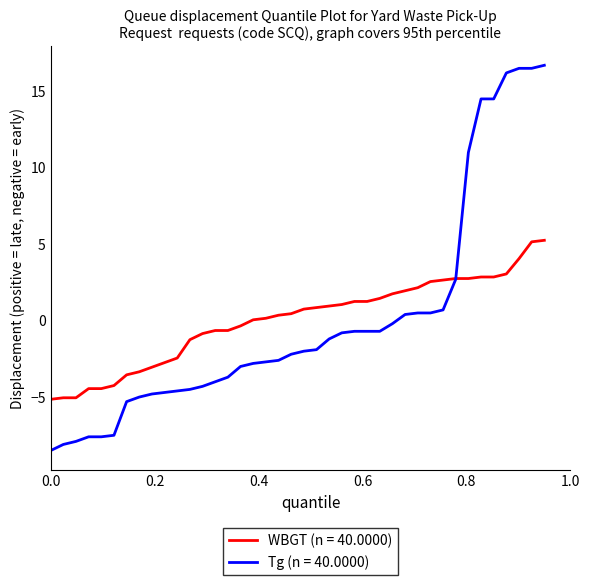

What is the lowest value of the Tg (n = 40.0000) series?

-8.5